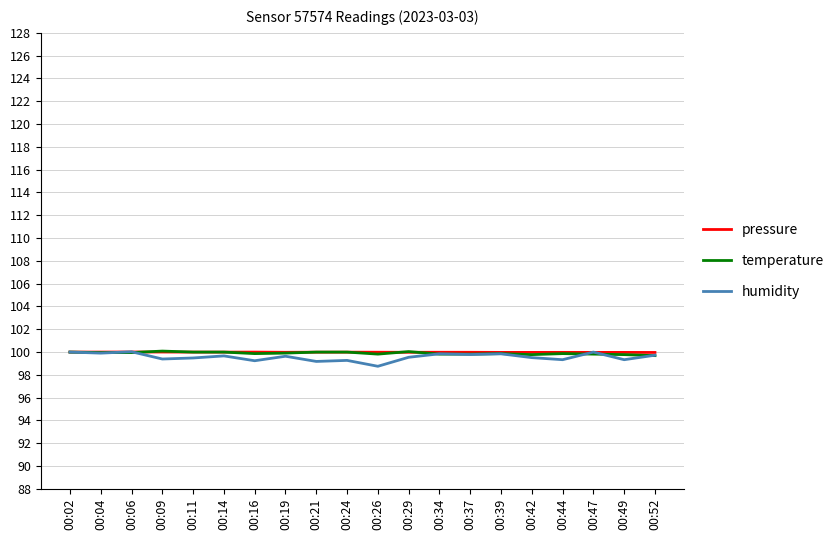

Which series has the largest range (max minus min)?

humidity